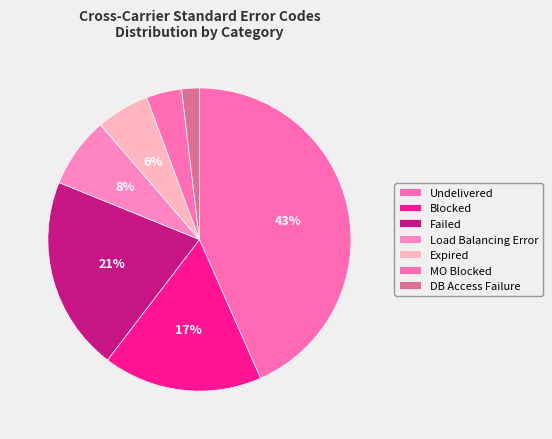

Approximately how many times larger is the value at Failed compared to Undelivered?

0.5